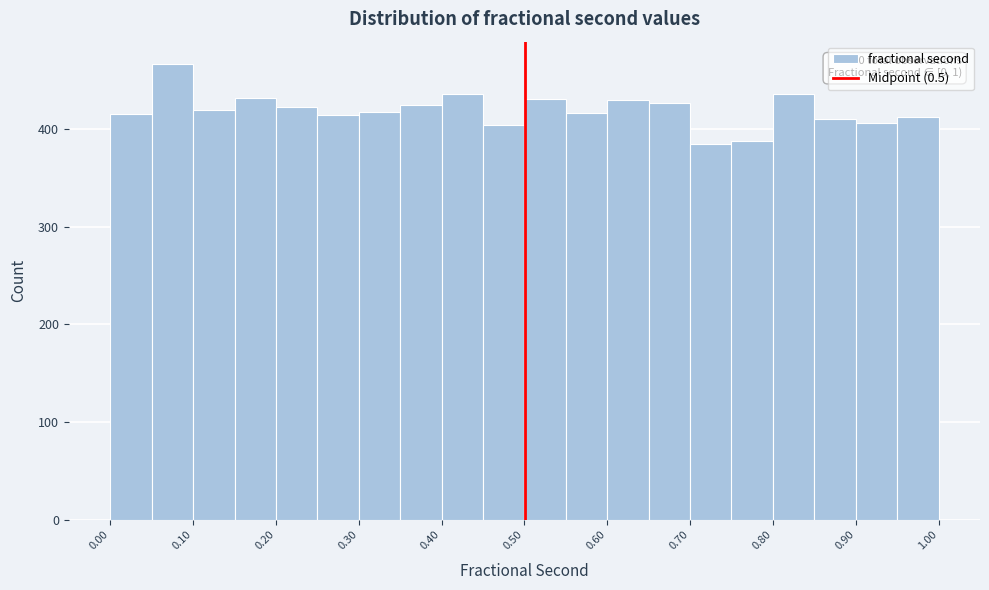

Over which range of the x-axis is the bar tallest?

0.05 to 0.10